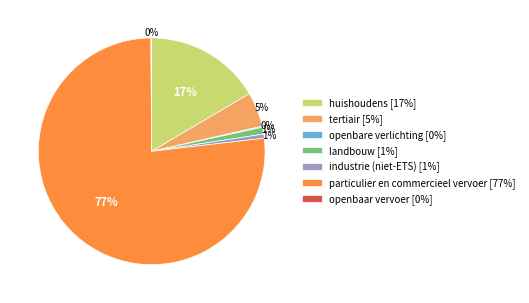

To the nearest percent, what is the average slice percentage?

14%